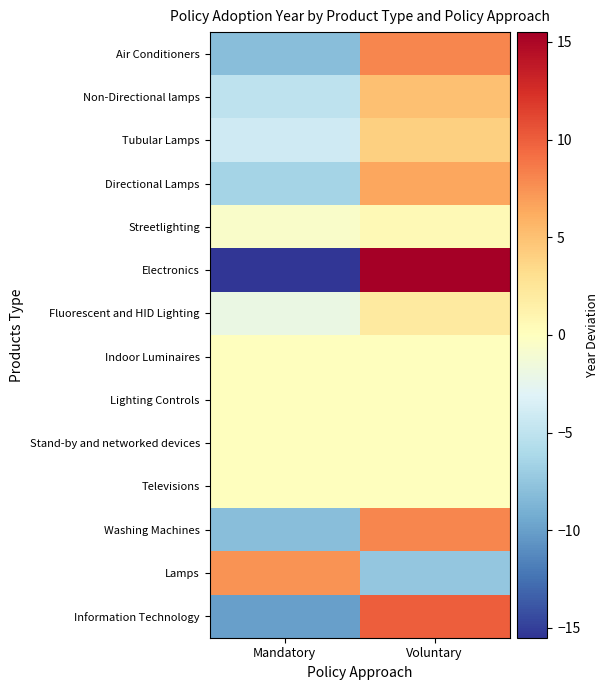

Which series changed the most between Mandatory and Voluntary?

Electronics